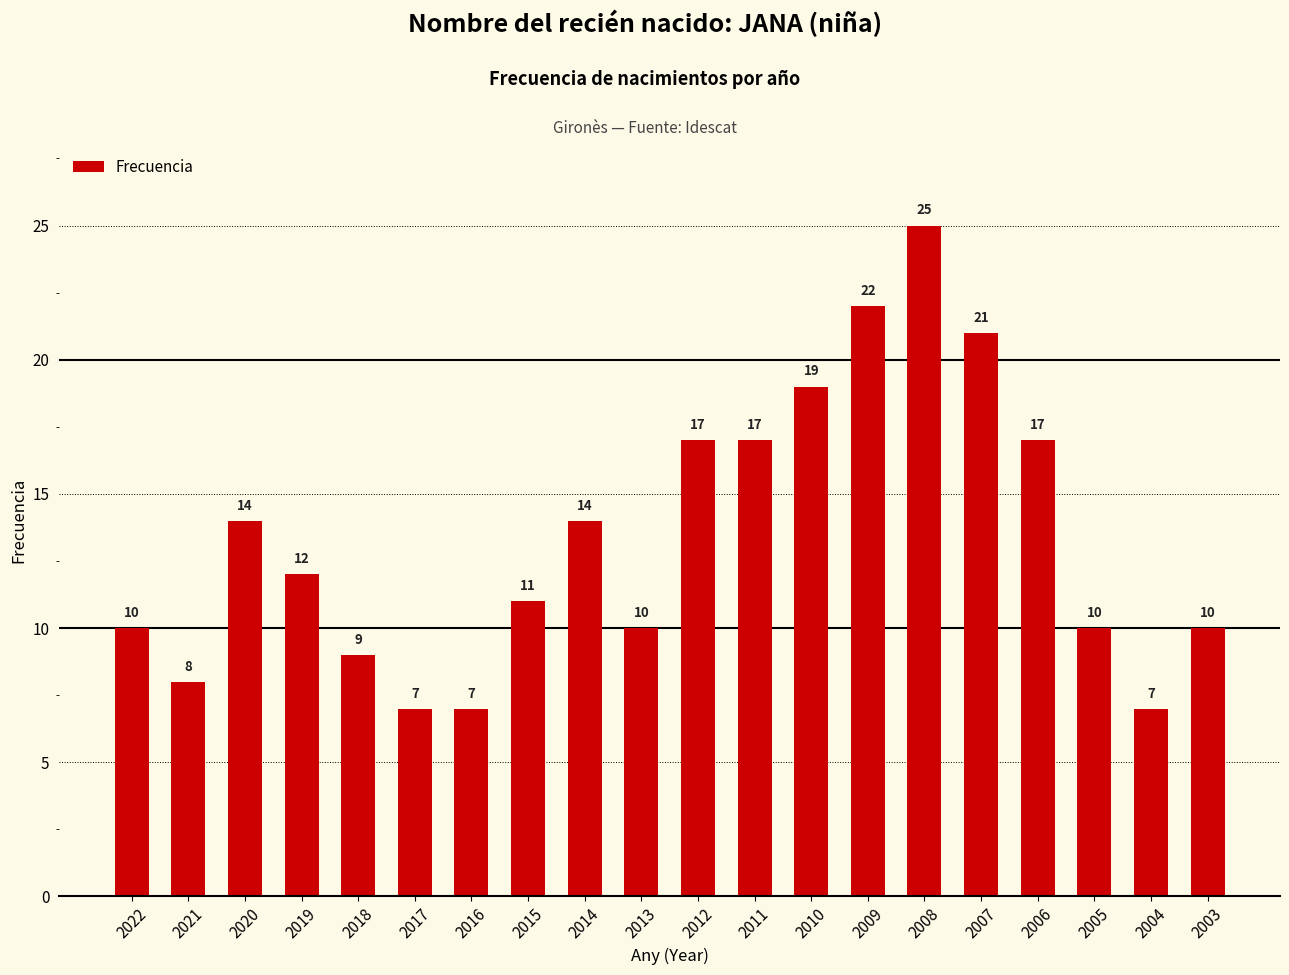

Reading left to right, list all the values displayed in this chart.

2022=10	2021=8	2020=14	2019=12	2018=9	2017=7	2016=7	2015=11	2014=14	2013=10	2012=17	2011=17	2010=19	2009=22	2008=25	2007=21	2006=17	2005=10	2004=7	2003=10